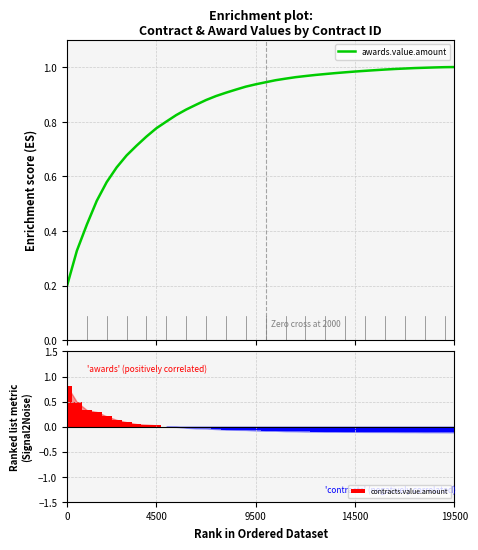

Rank the series by their maximum value, from highest to lowest.

awards.value.amount, contracts.value.amount